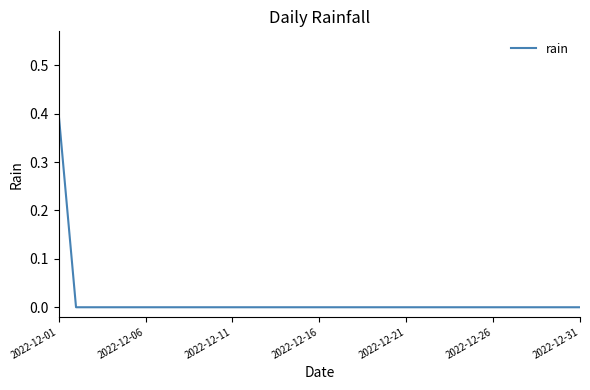

What is the difference between the maximum and minimum values?

0.4